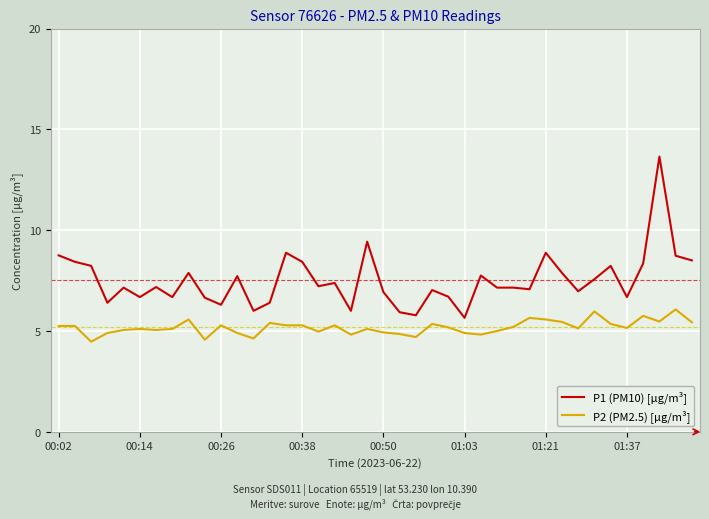

What is the difference between the maximum and minimum values in the P1 (PM10) [µg/m³] series?

8.0